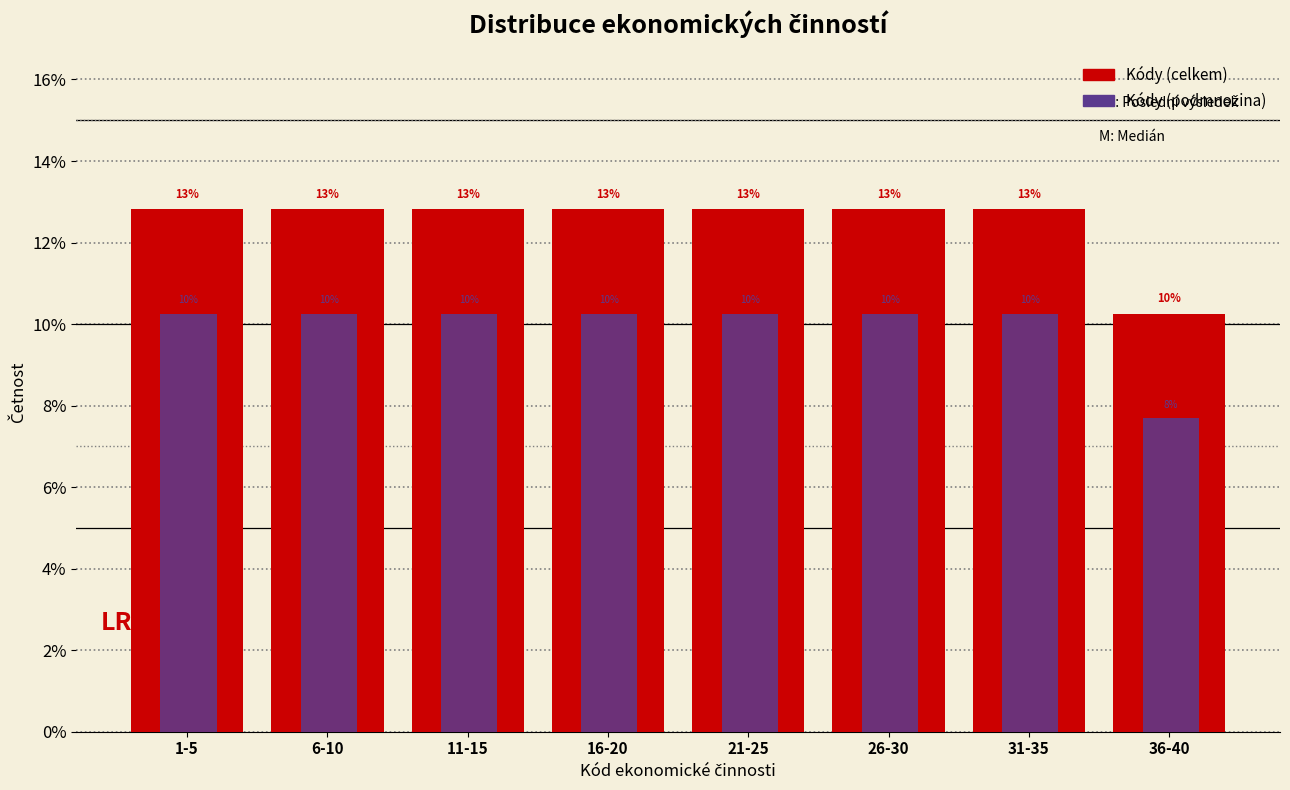

How many groups of bars are there?

8